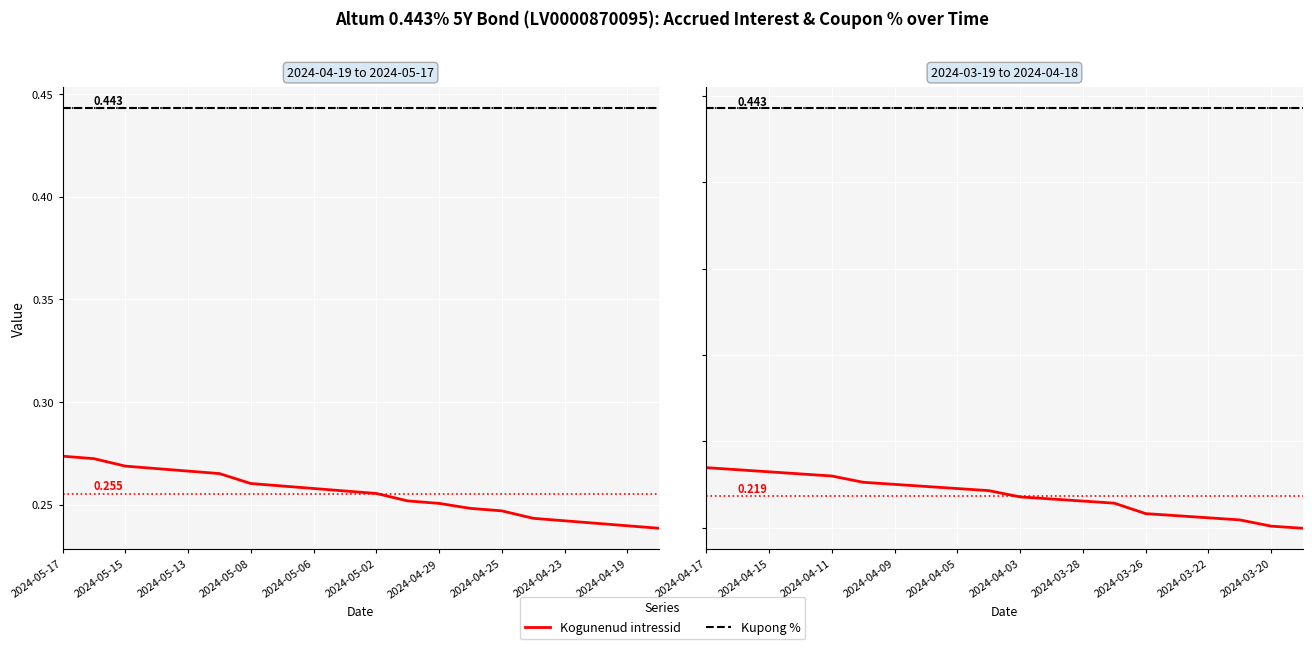

Is it true that Kupong % equals 0.4 at 2024-04-03?

True